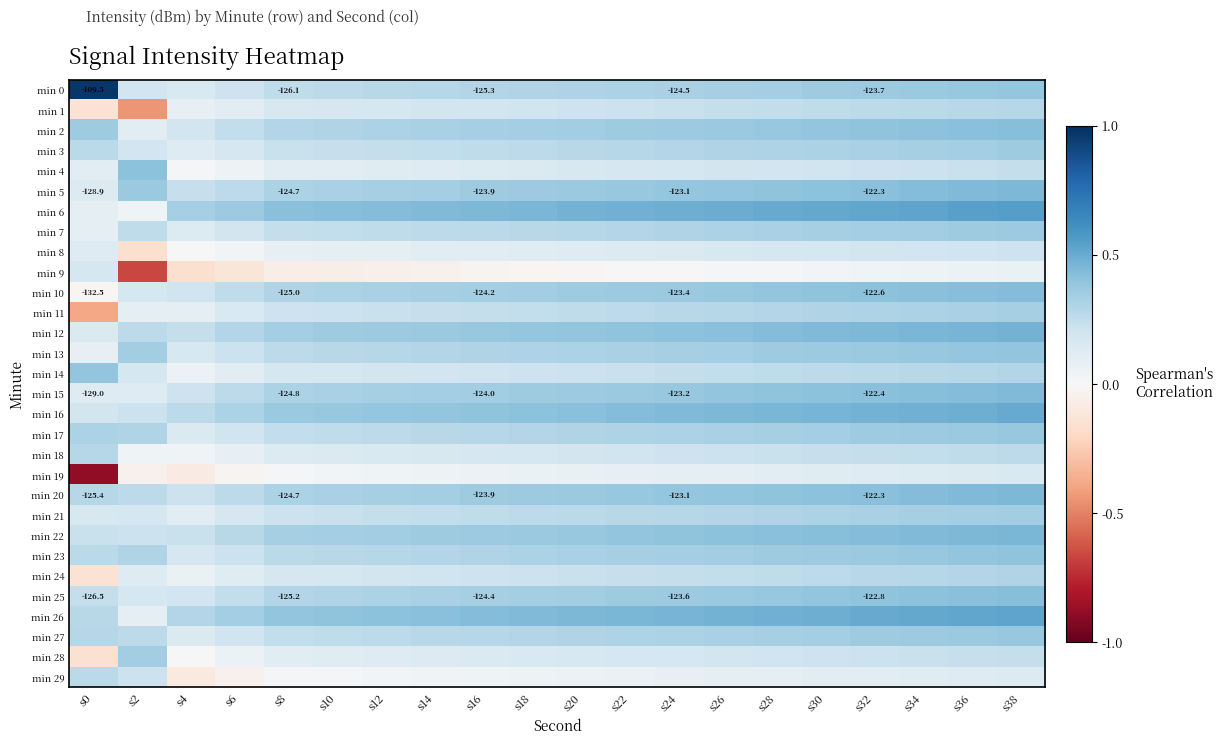

Which series has the largest range (max minus min)?

min 19